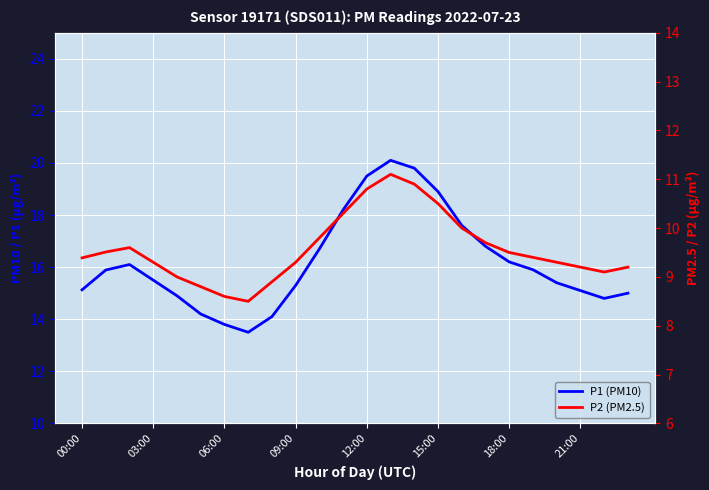

What value does the P1 (PM10) series have at 12:00?

19.5